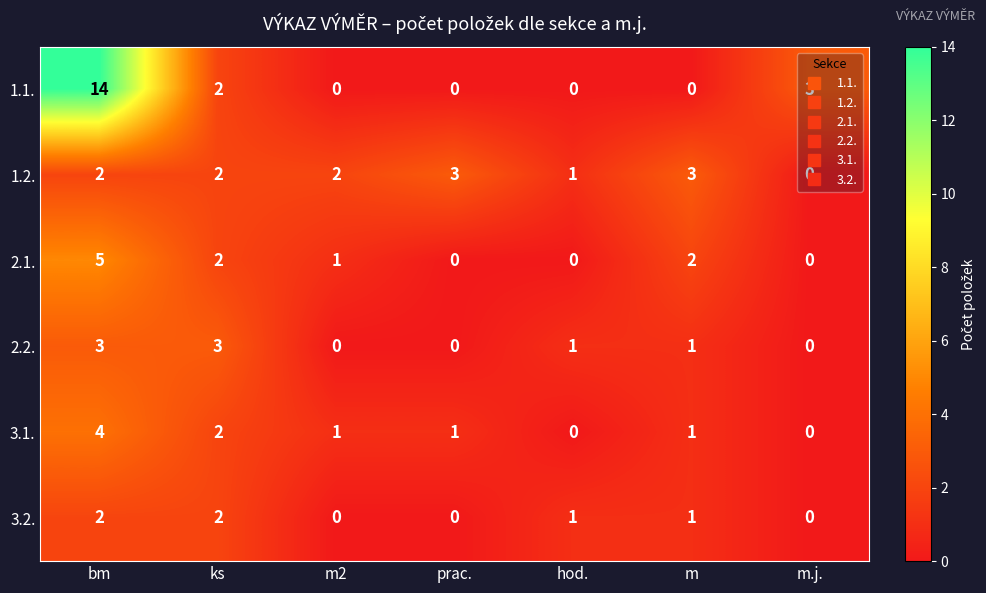

How many data points in 3.1. are less than 1?

2